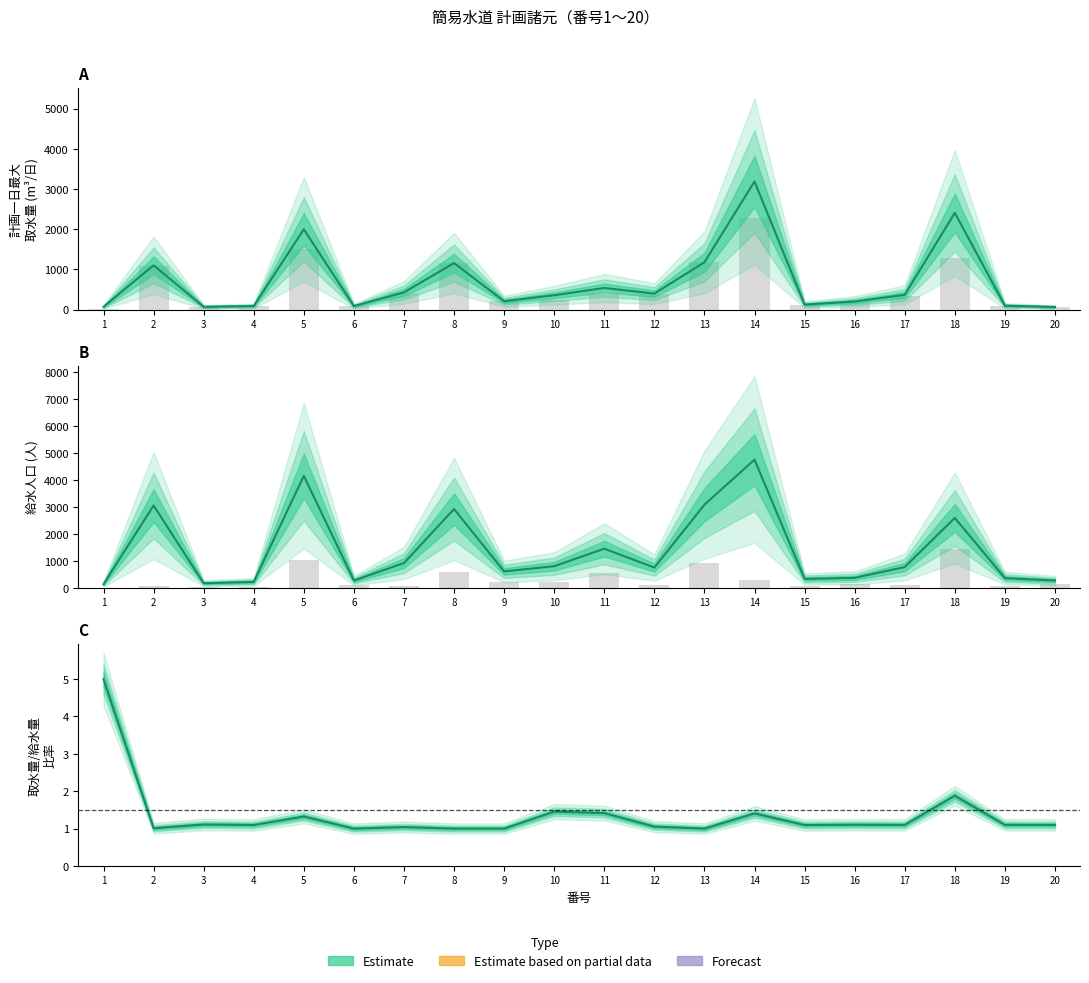

What is the total value across all series at 19?

615.0